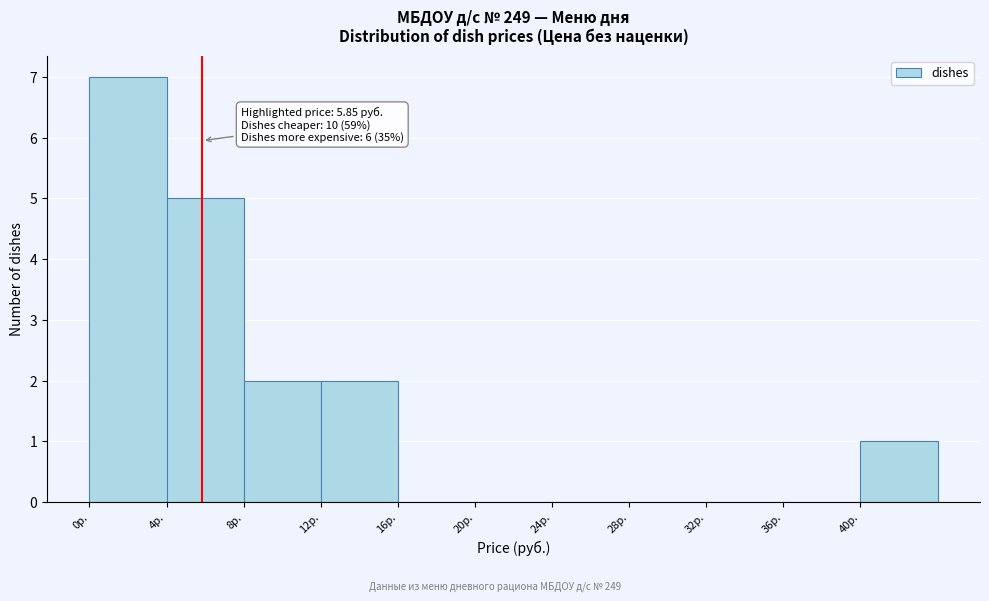

Which range on the x-axis has the tallest bar?

0 to 4